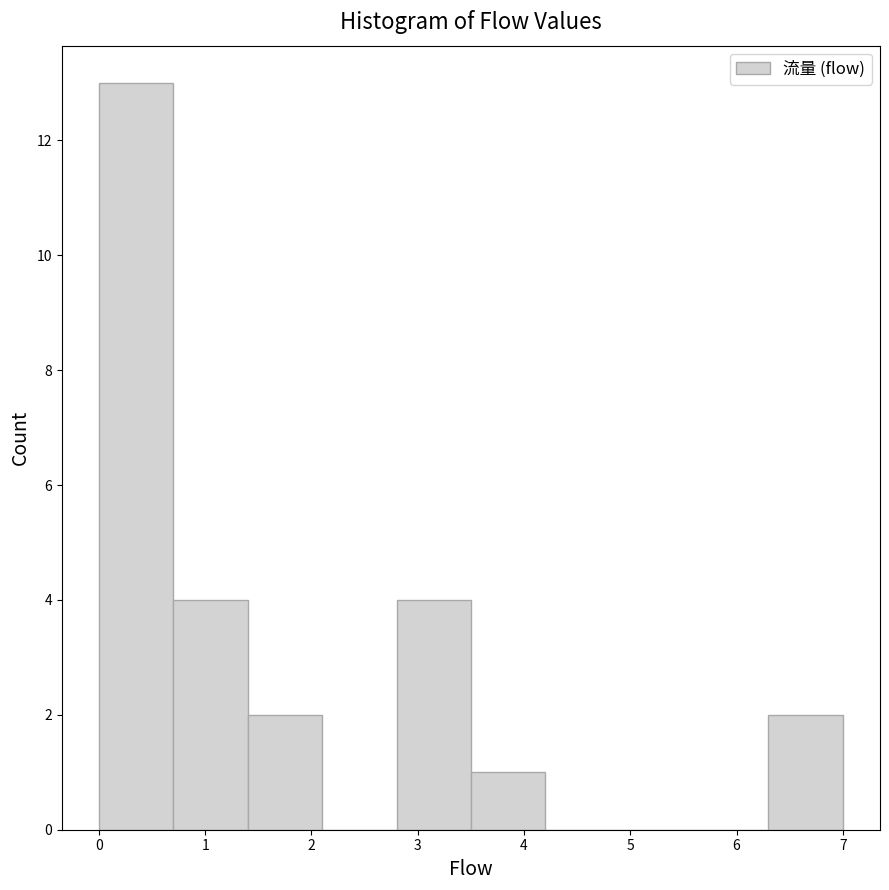

Reading left to right, transcribe this chart: for each bar, give the range it covers on the x-axis and its height. The values are not printed on the chart, so give them approximately, as read against the axis.

0.0 to 0.7: 13
0.7 to 1.4: 4
1.4 to 2.1: 2
2.1 to 2.8: 0
2.8 to 3.5: 4
3.5 to 4.2: 1
4.2 to 4.9: 0
4.9 to 5.6: 0
5.6 to 6.3: 0
6.3 to 7.0: 2